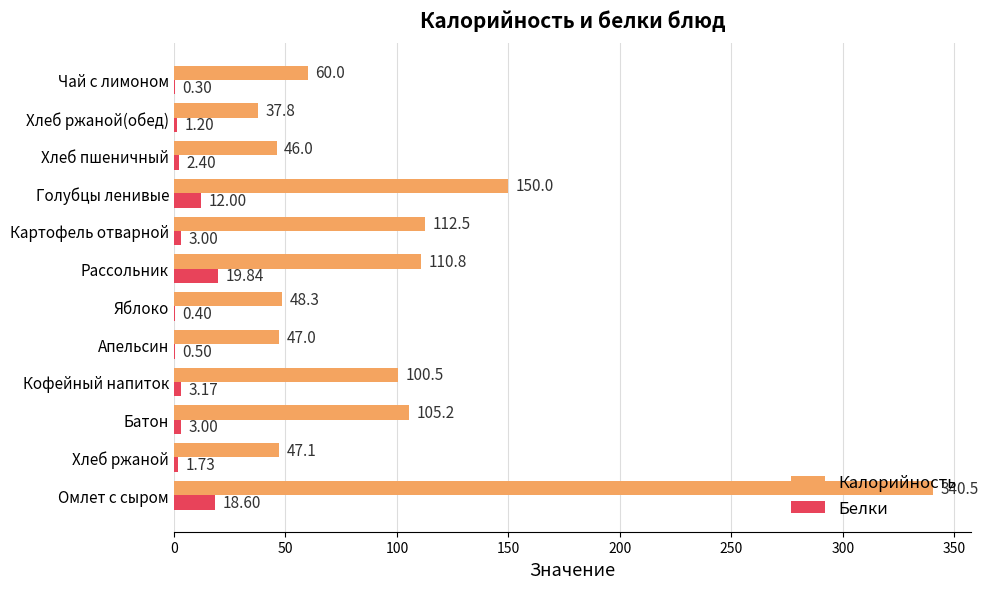

Between Кофейный напиток and Картофель отварной, which series saw the biggest shift?

Калорийность